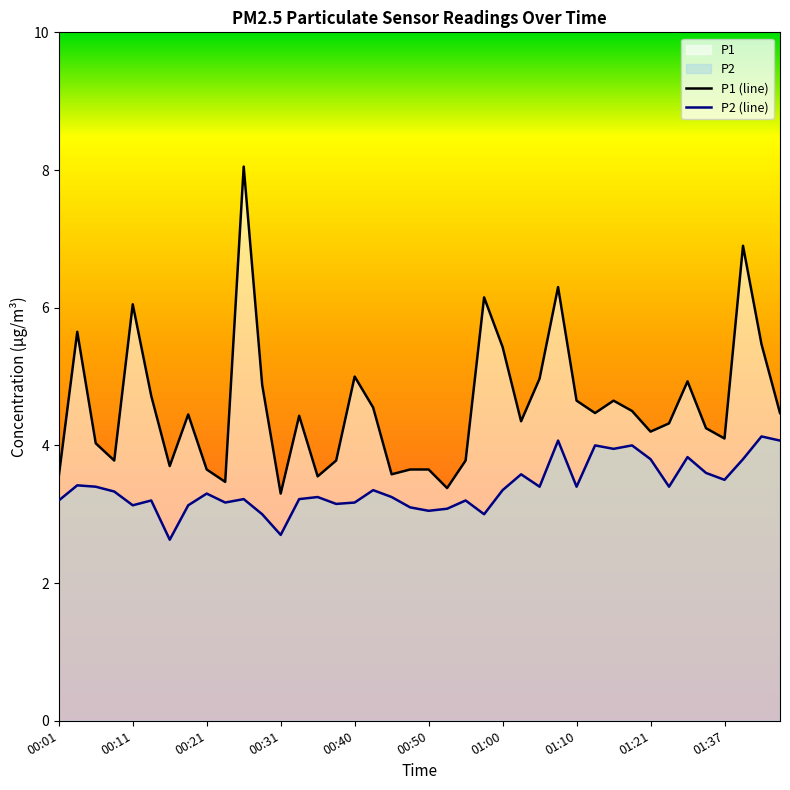

What is the highest value of the P2 (line) series?

4.1